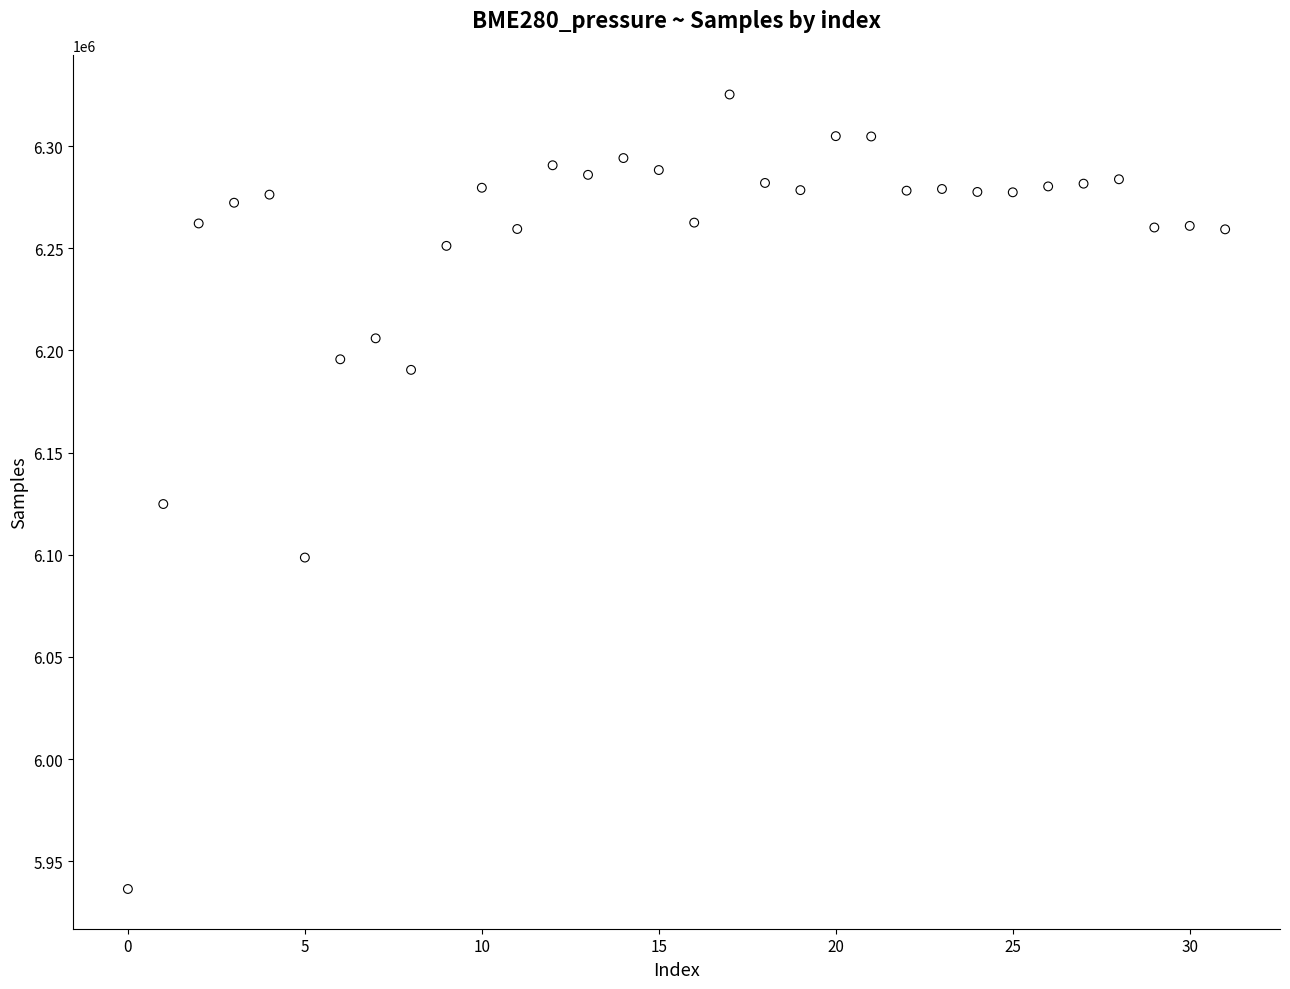

What is the range of Y values (max minus min)?

388841